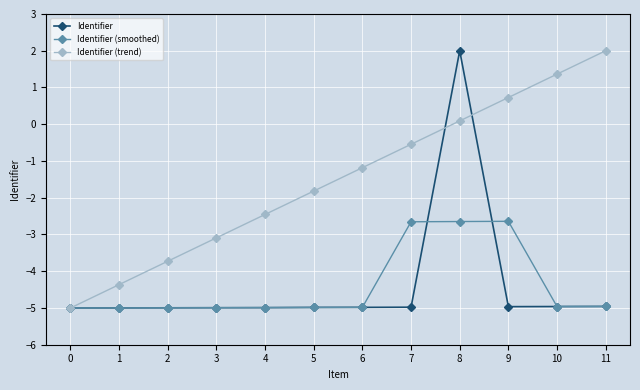

The value of Identifier at 10 is -5.0. True or false?

True